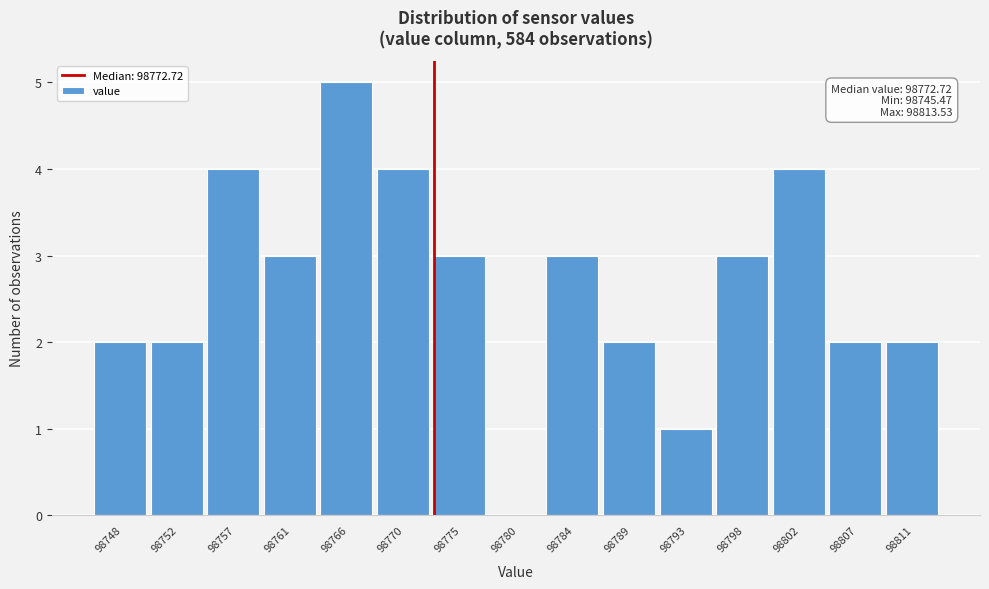

Which range on the x-axis has the tallest bar?

98763.5 to 98768.0